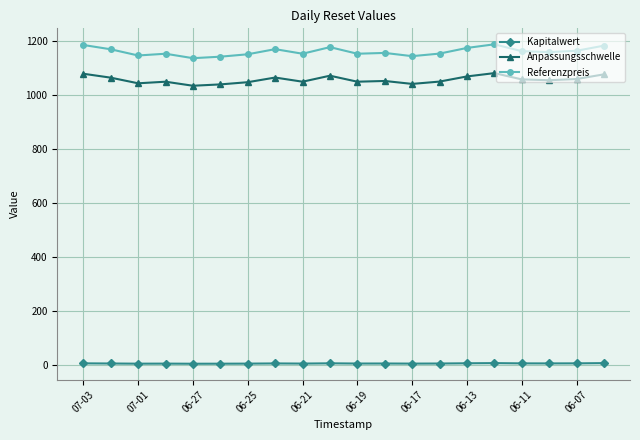

Rank the series by their maximum value, from highest to lowest.

Referenzpreis, Anpassungsschwelle, Kapitalwert